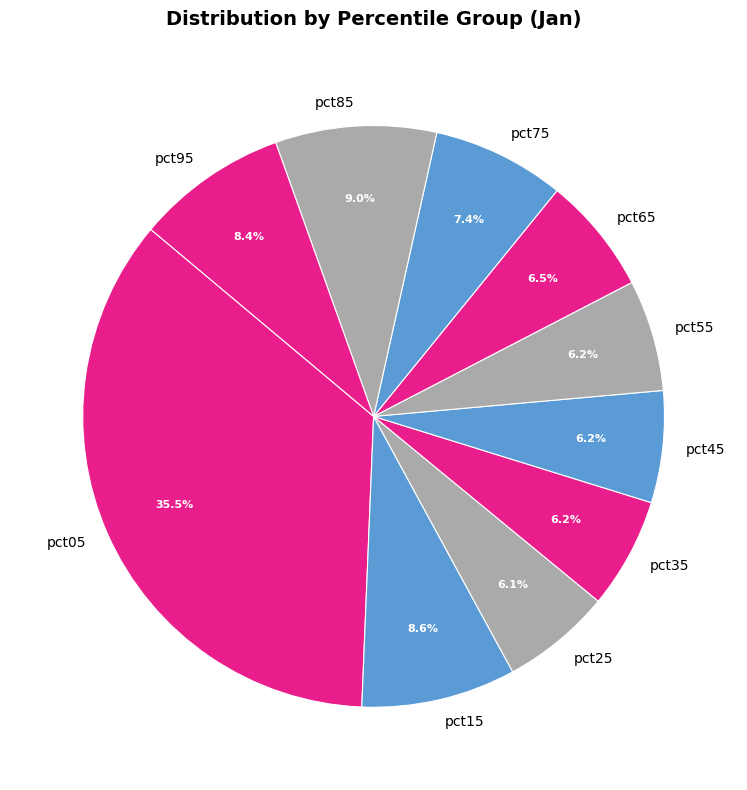

Does pct55 account for over 50% of the chart?

No